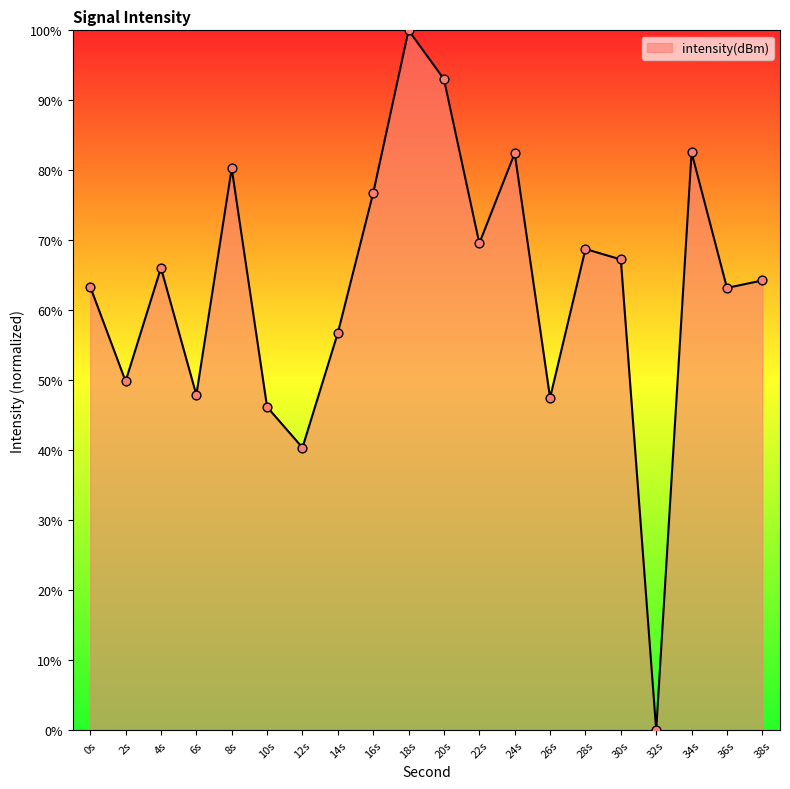

Between 30s and 38s, which is larger?

30s